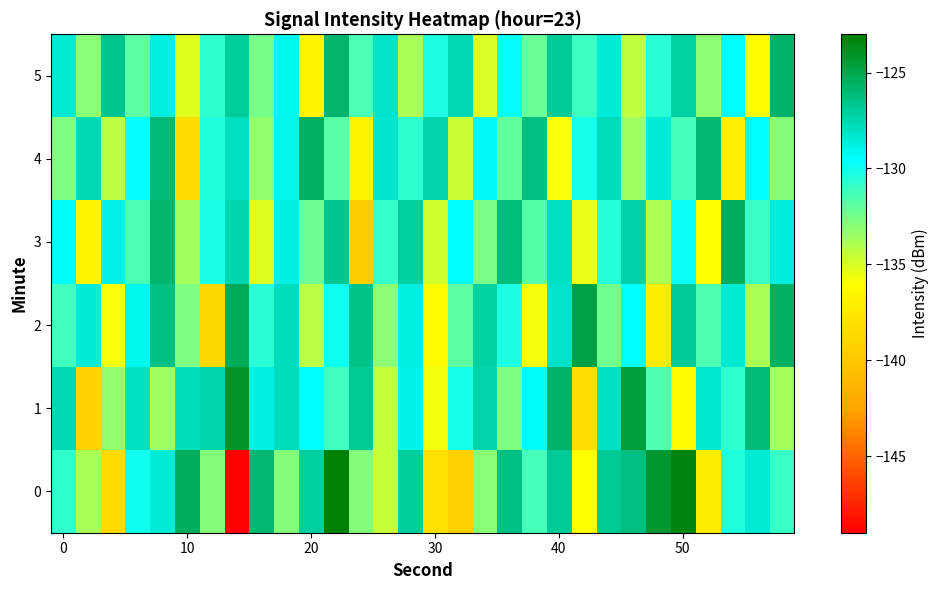

Count the number of categories in the chart.

30